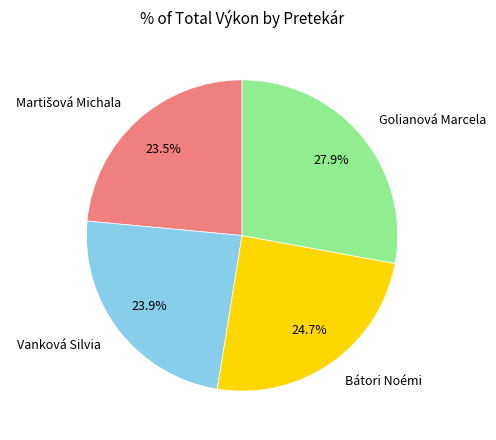

Which slice is the largest?

Golianová Marcela